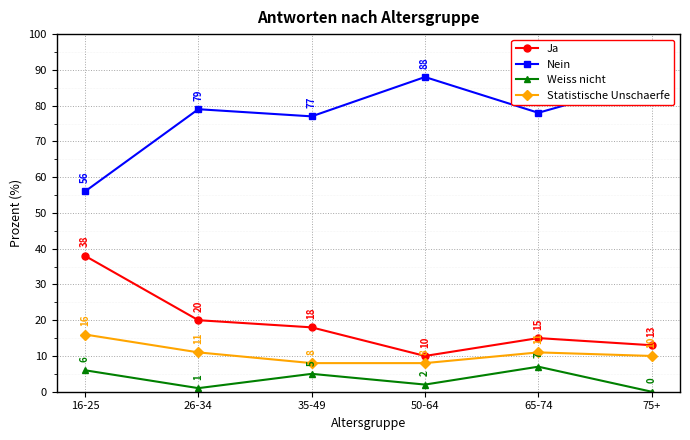

Between 65-74 and 75+, which series saw the biggest shift?

Nein